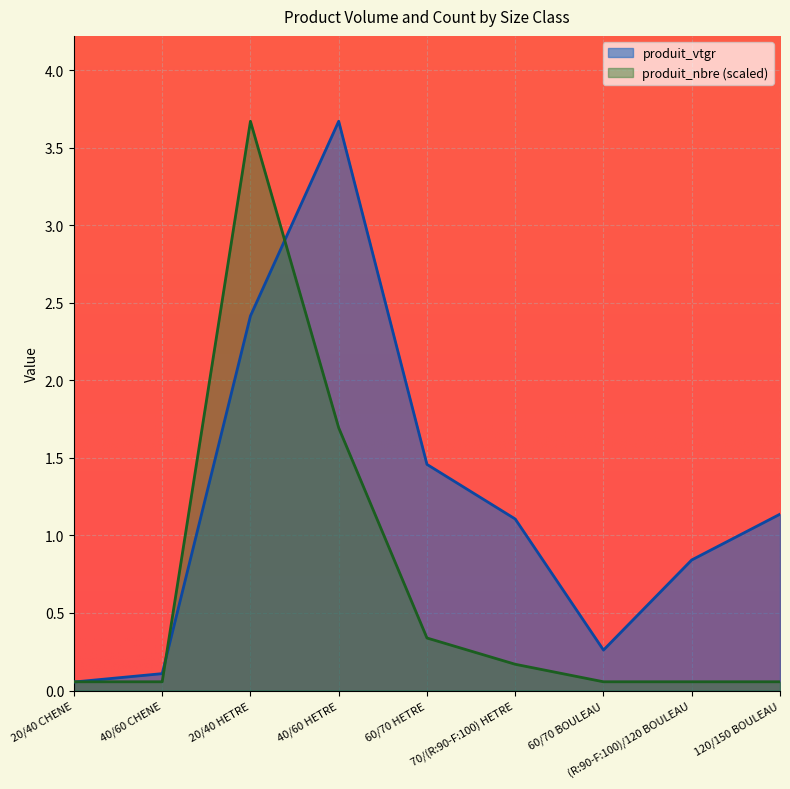

True or false: produit_vtgr and produit_nbre cross at least once.

True